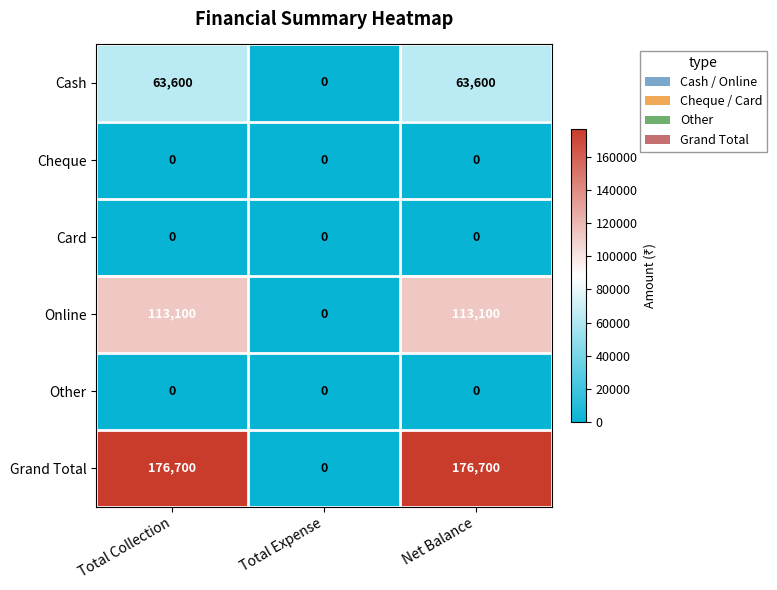

What is the greatest value displayed?

176700